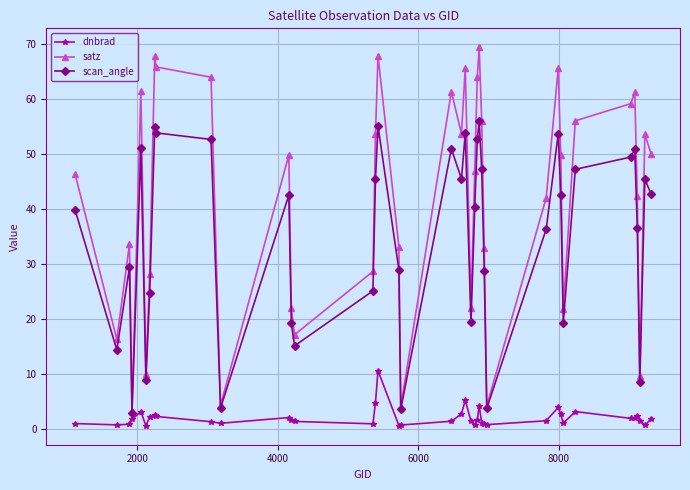

What is the sum of all satz values?

1664.9